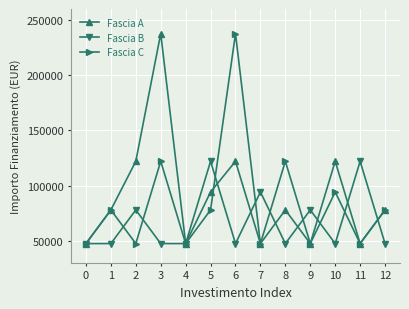

What is the maximum value for Fascia C?

237681